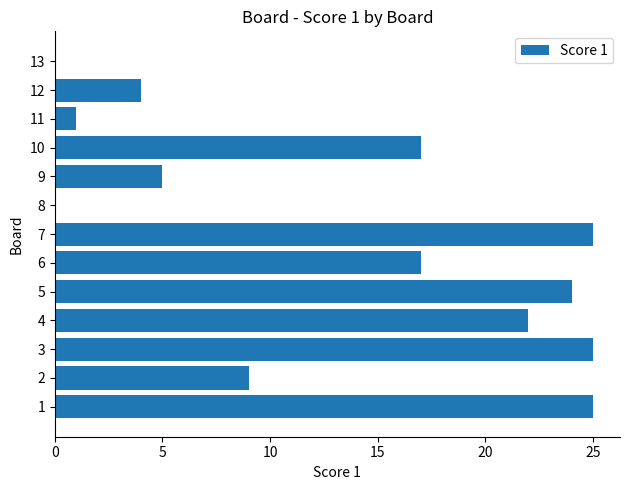

The value at 6 is 26. True or false?

False